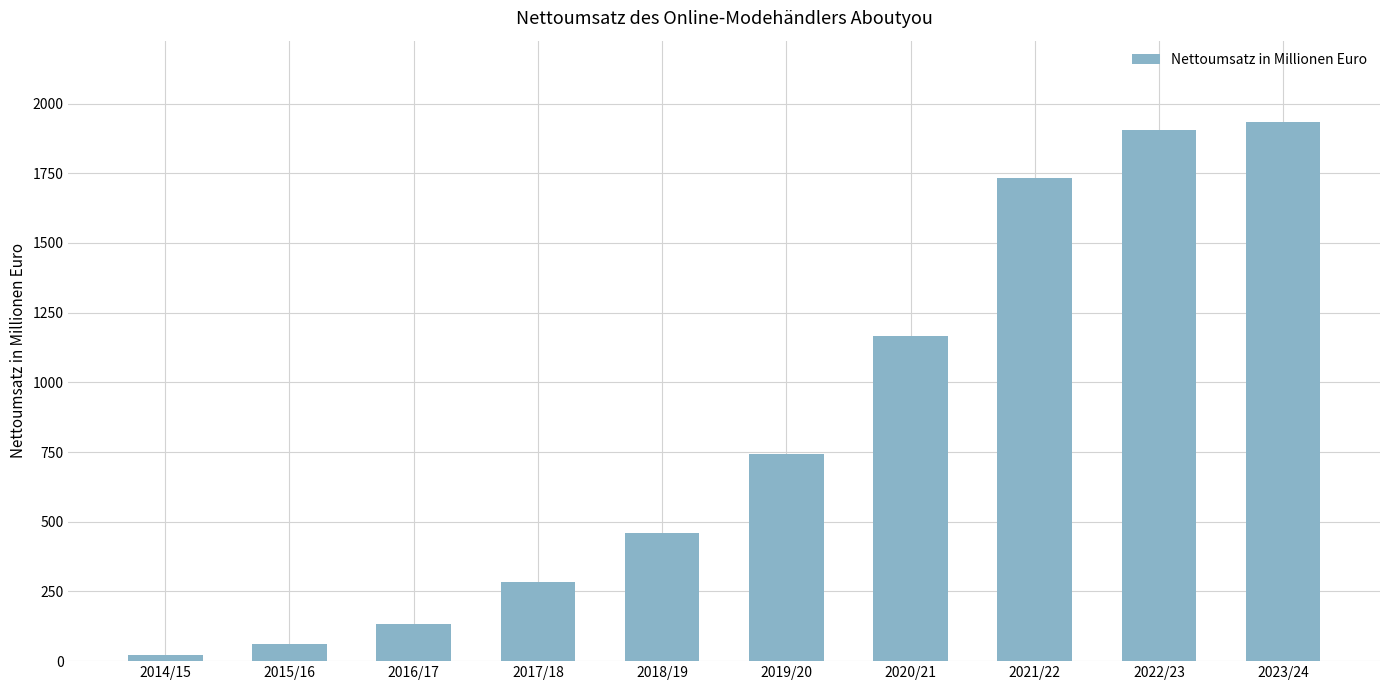

What is the change in value from 2020/21 to 2023/24?

+768.7